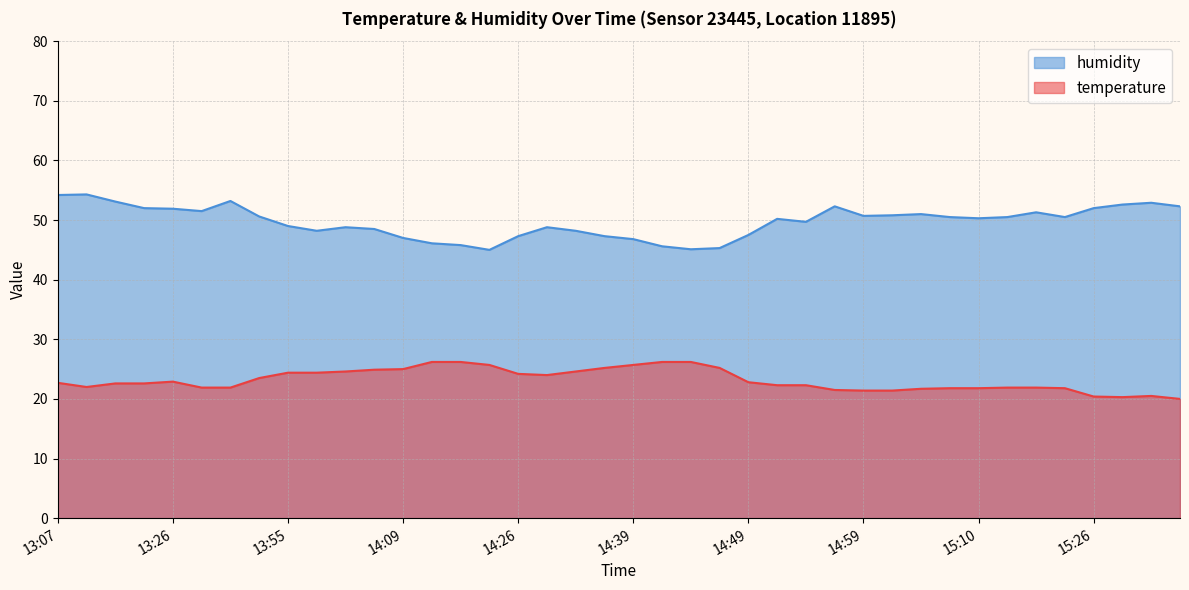

At which category does the chart reach its minimum across all series?

15:34